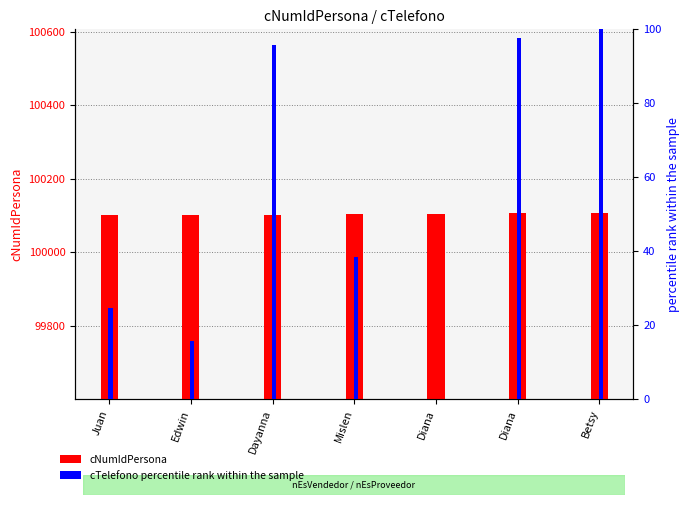

What is the average value of the cTelefono percentile series?

53.2